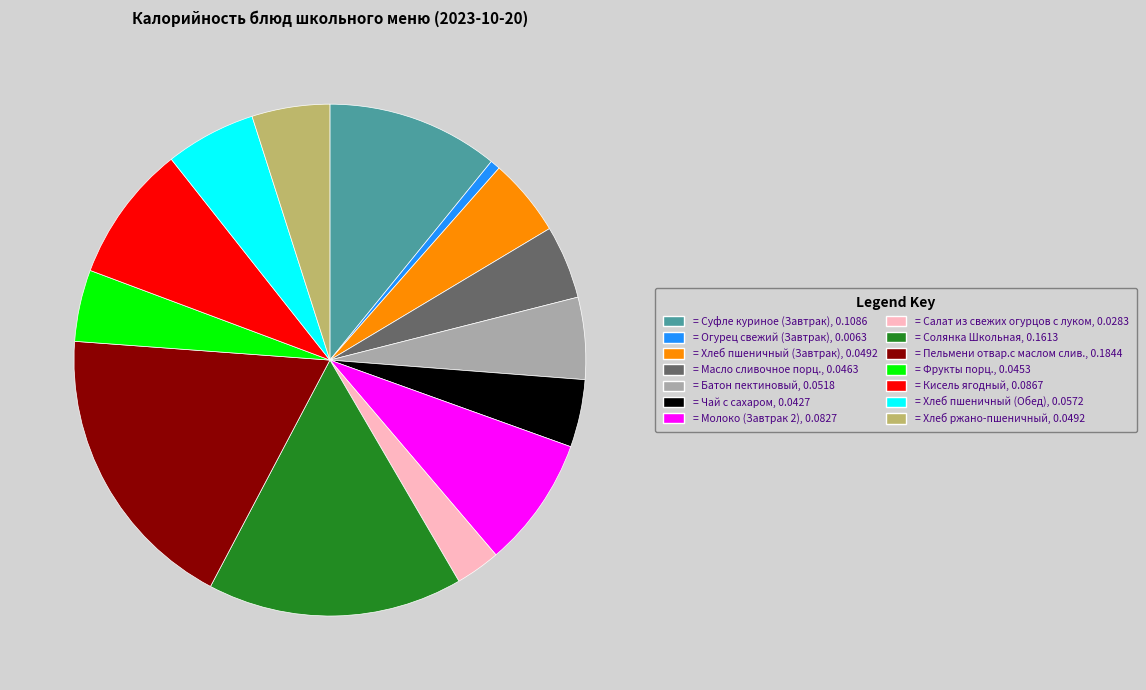

Does any single category account for the majority?

No